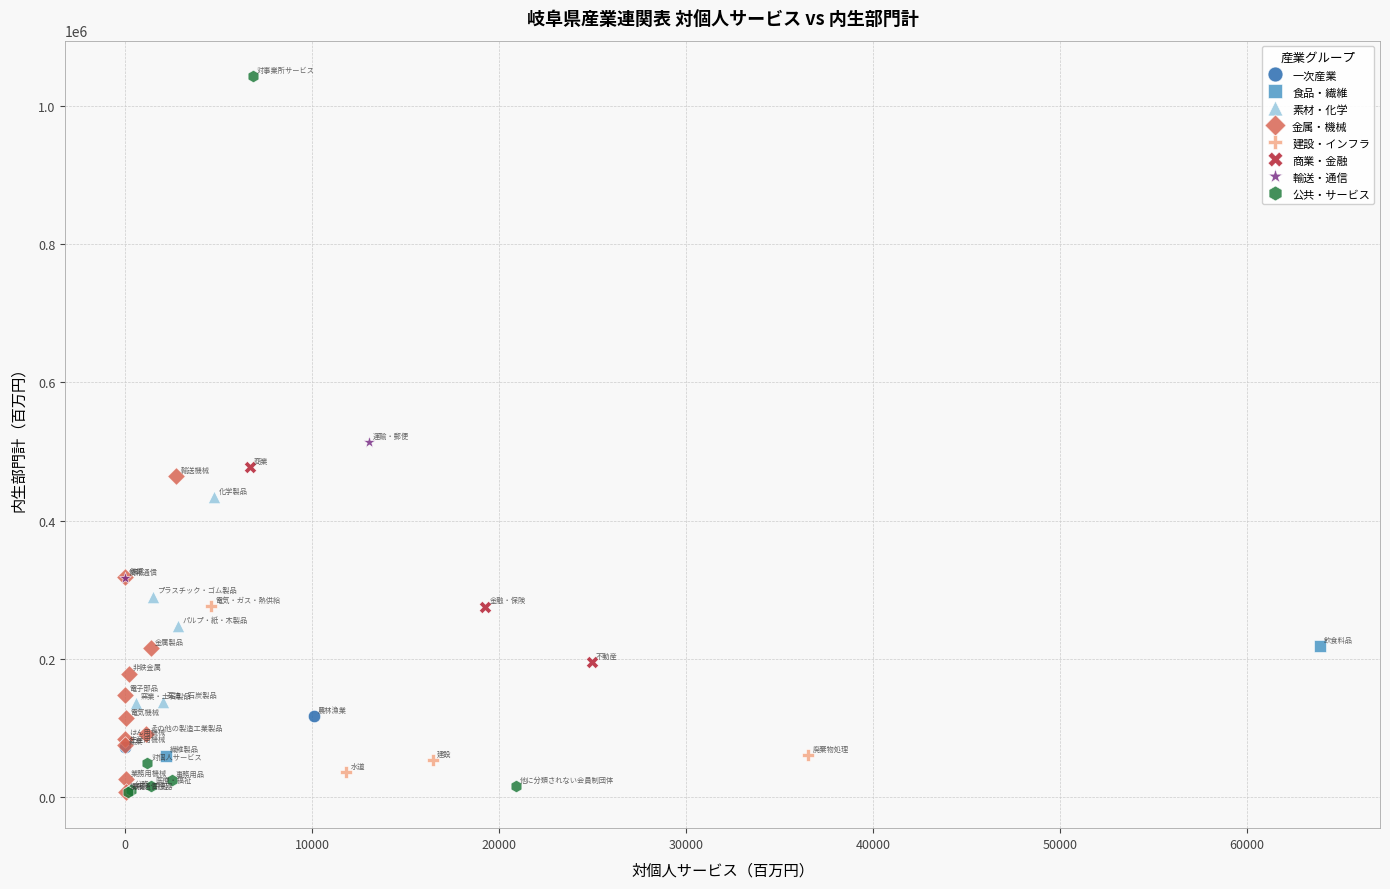

Which series reaches the maximum Y coordinate?

公共・サービス